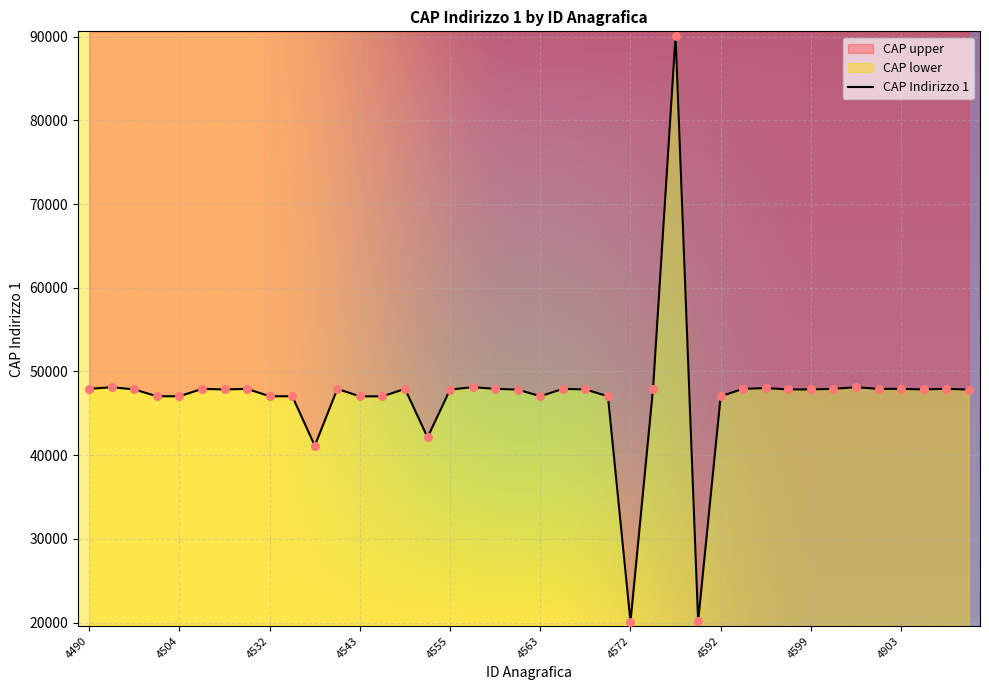

What is the change in value from 4591 to 4903?

+27774